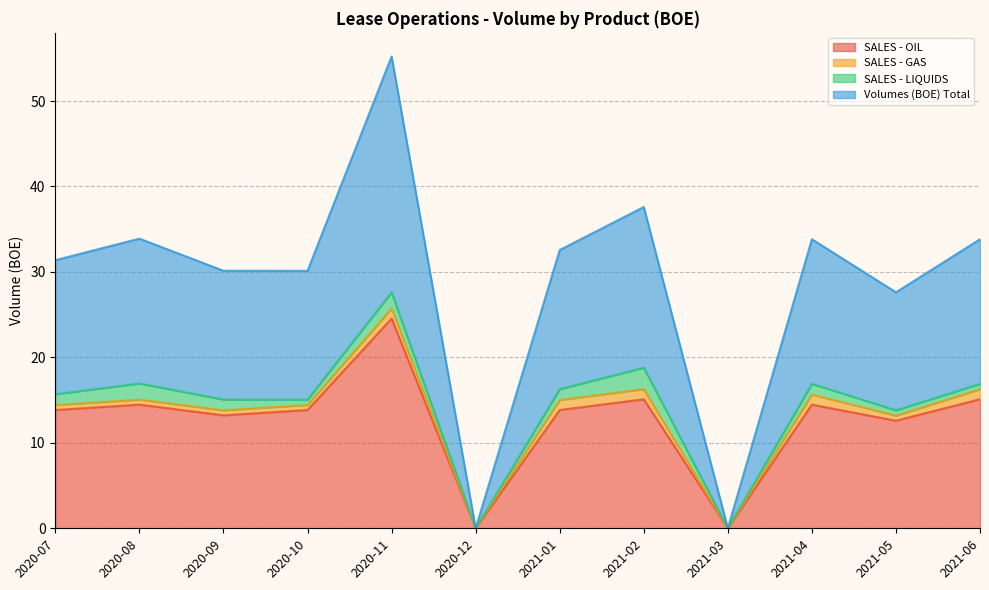

What are all the series names shown in the legend?

SALES - OIL, SALES - GAS, SALES - LIQUIDS, Volumes (BOE) Total